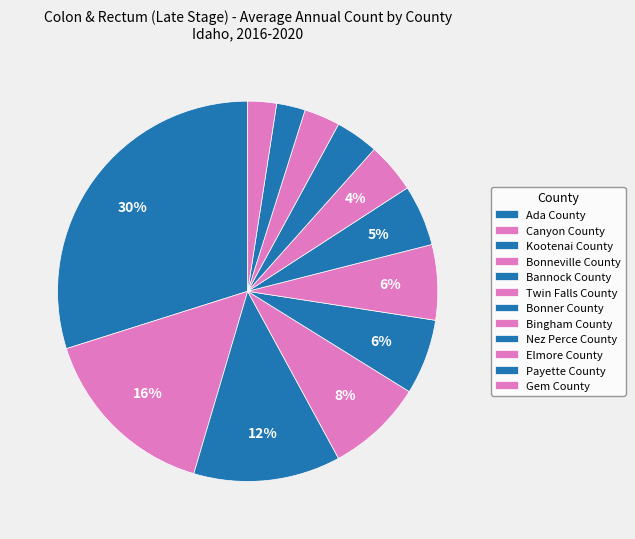

How many slices are in this pie chart?

12